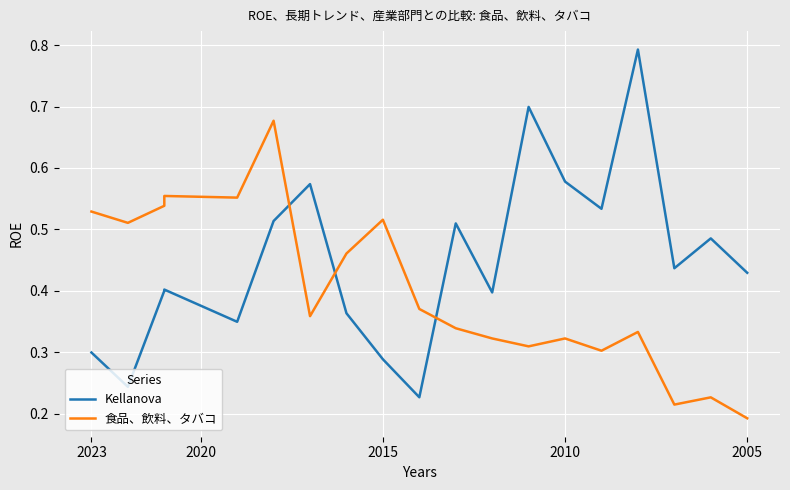

What is the total value across all series at 2020?

1.0